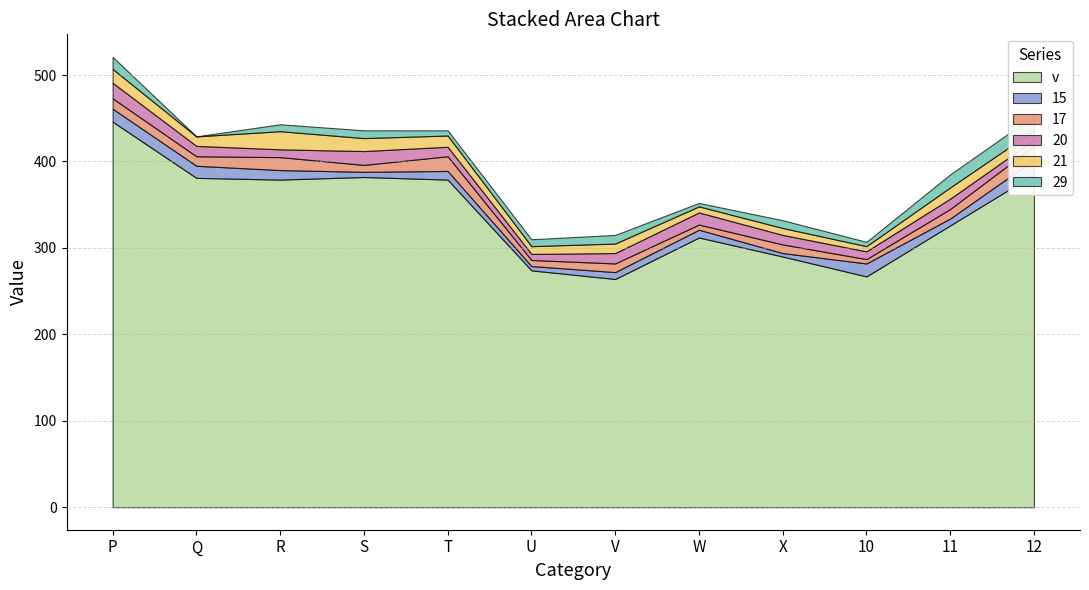

What is the sum of all col_v values?

4085